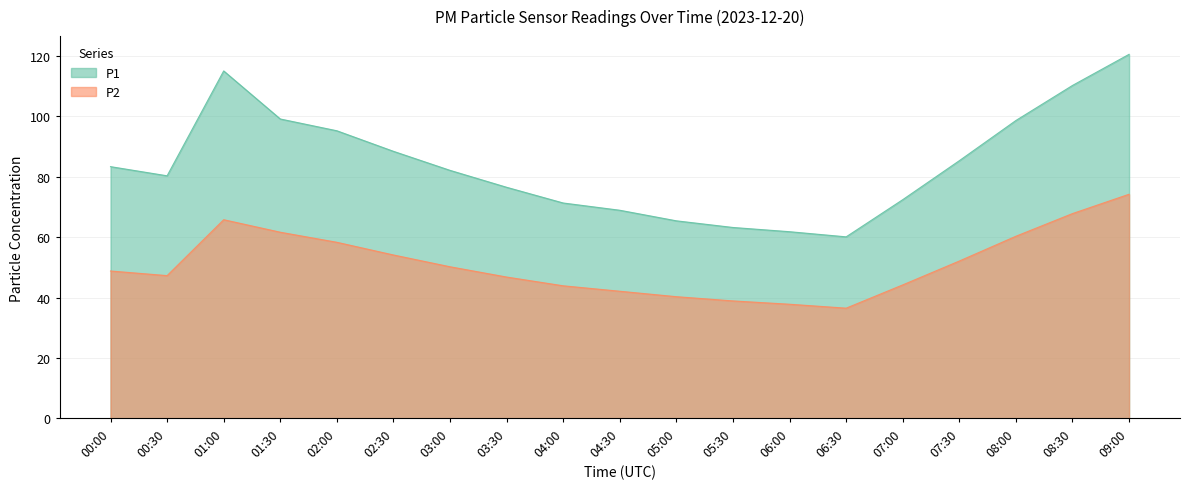

At which category does P1 reach its first local valley?

00:30